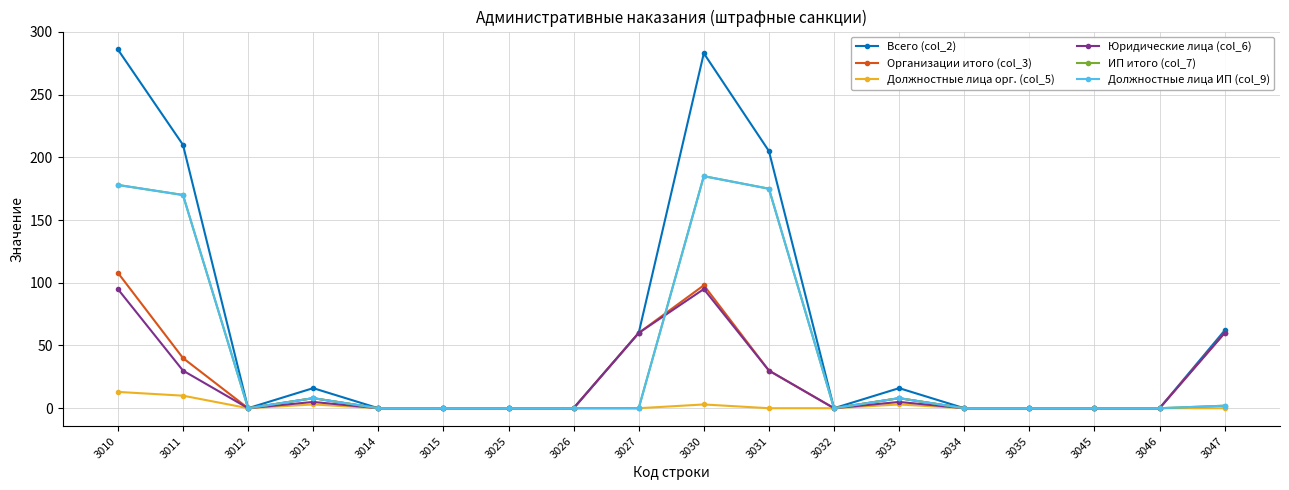

Is this an area chart (filled region under the line)?

No